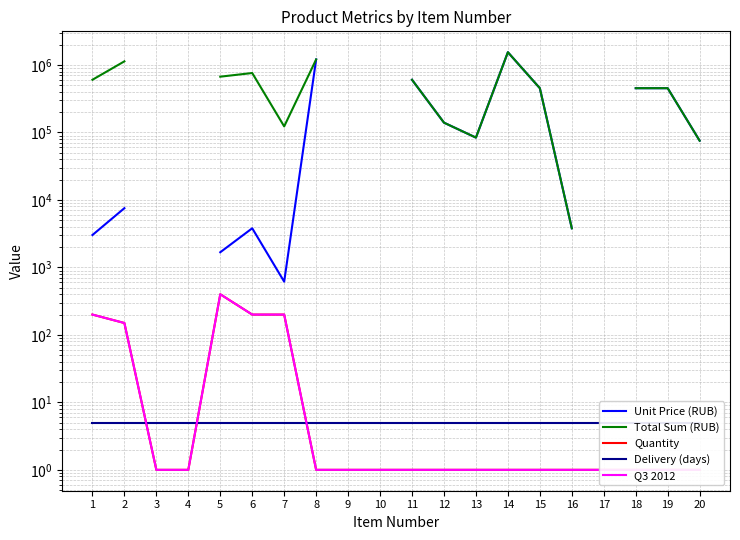

Is it true that Unit Price (RUB) equals 139830.5 at 12?

True